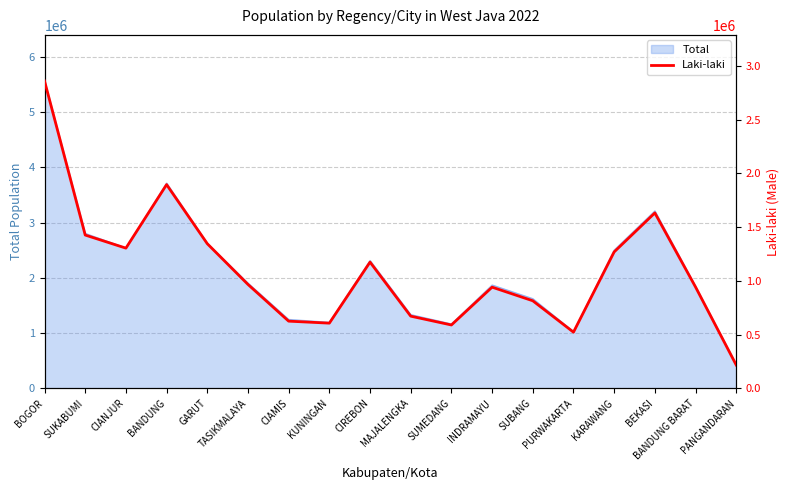

What is the label of the 12th point from the left?

INDRAMAYU